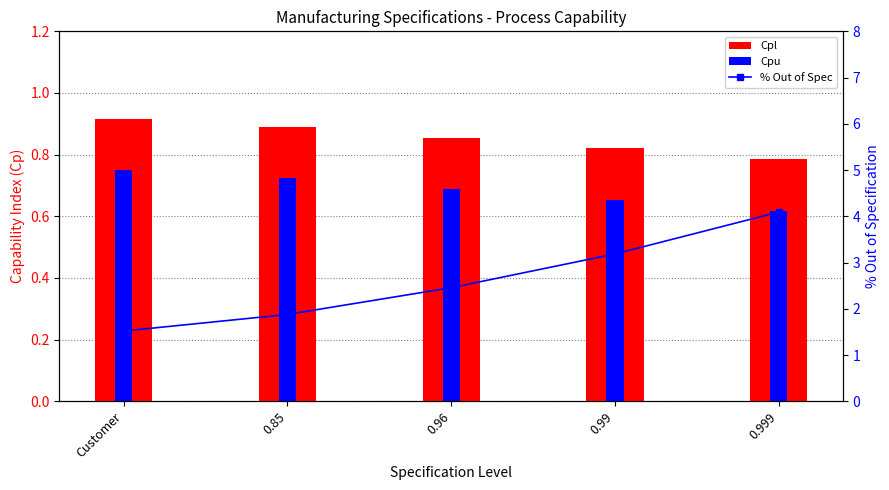

Reading left to right, list all the values displayed in this chart.

Cpl: Customer=0.9	0.85=0.9	0.96=0.9	0.99=0.8	0.999=0.8
Cpu: Customer=0.8	0.85=0.7	0.96=0.7	0.99=0.7	0.999=0.6
% Out of Spec: Customer=1.5	0.85=1.9	0.96=2.5	0.99=3.2	0.999=4.1